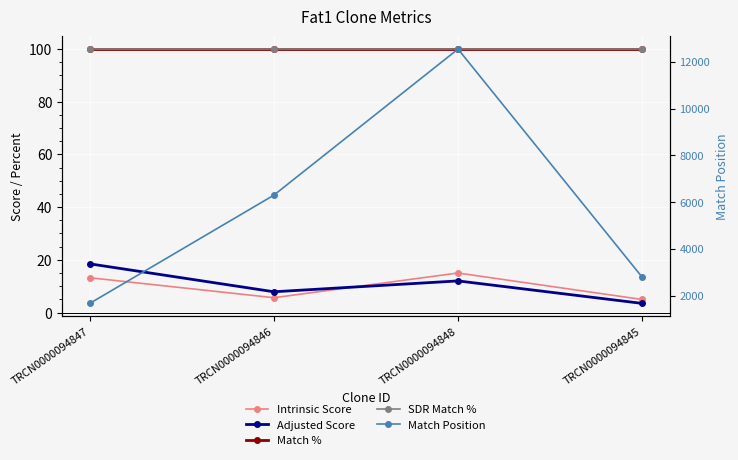

True or false: Adjusted Score and SDR Match % intersect in this chart.

False